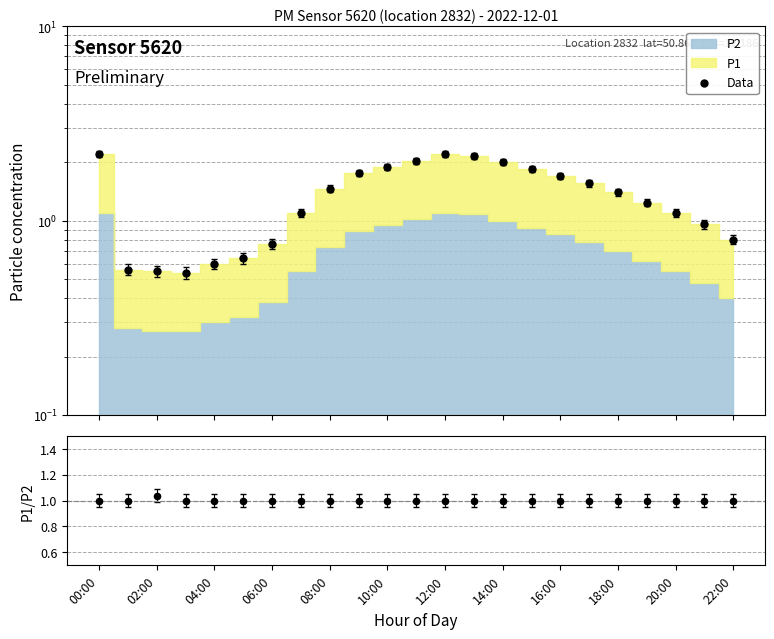

Which series has the largest Y range (max minus min)?

Data